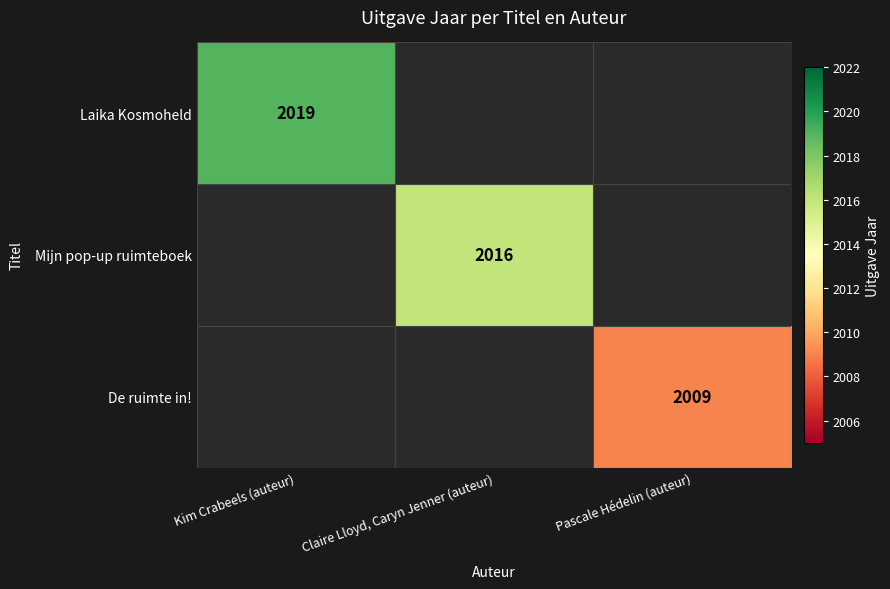

The De ruimte in! series shows 847 at Pascale Hédelin (auteur). True or false?

False